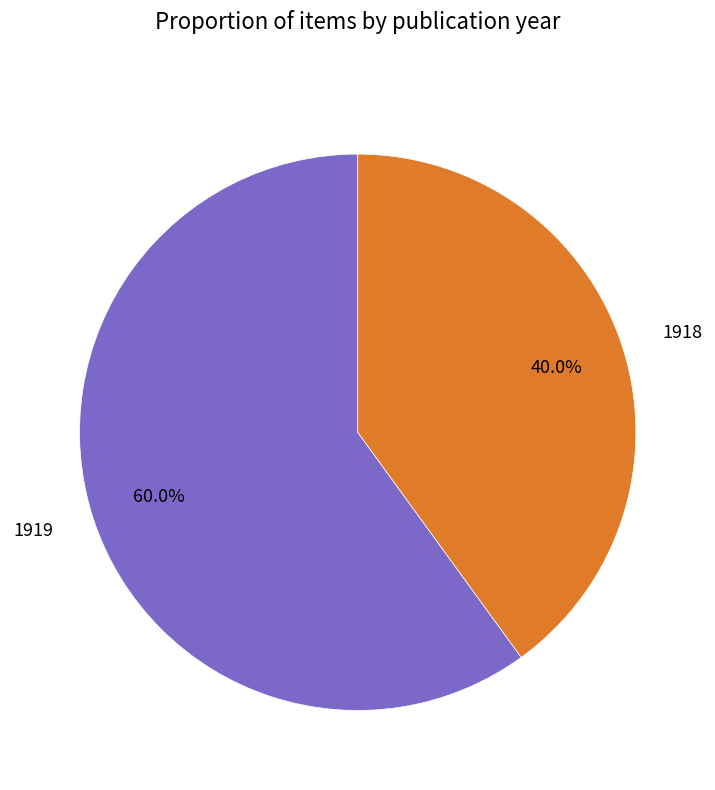

How many segments does this pie chart have?

2